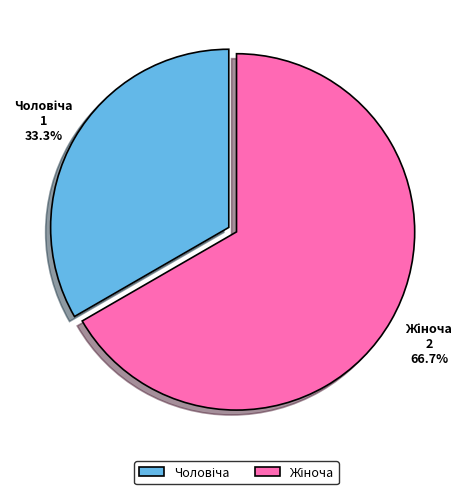

Is there a majority slice in this chart?

Yes